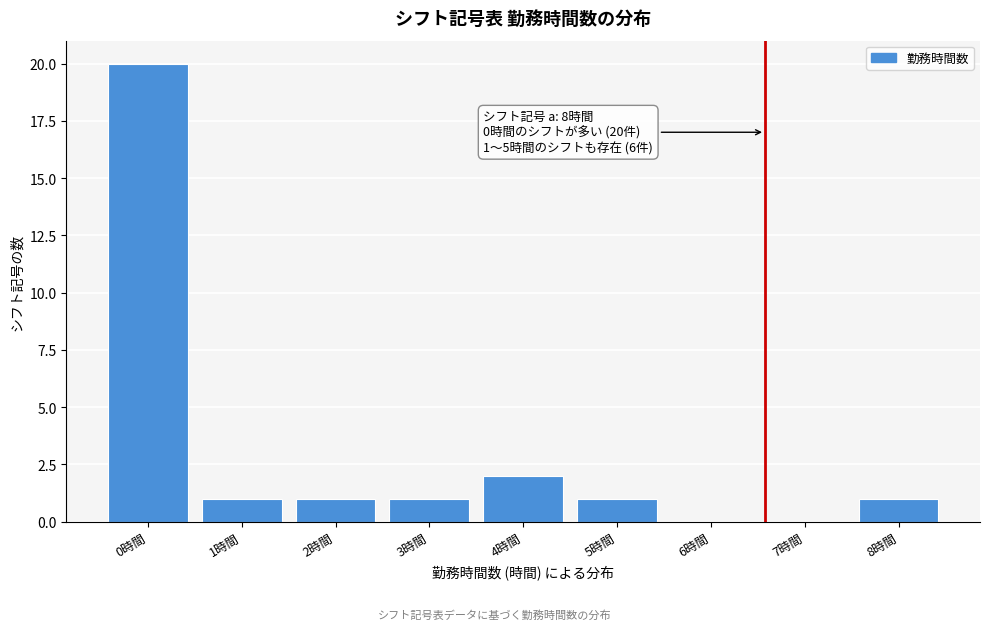

Reading left to right, list all the values displayed in this chart.

0時間=20	1時間=1	2時間=1	3時間=1	4時間=2	5時間=1	6時間=0	7時間=0	8時間=1